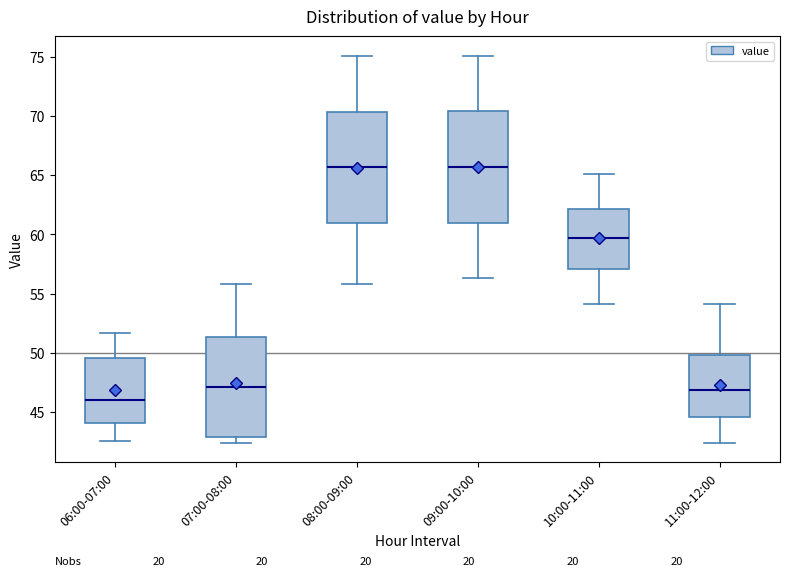

Reading left to right, transcribe this box plot: for each box, give where its median line is, the range the box spans, and where its two whiskers end, as read against the y-axis. The values are not printed on the chart, so give them approximately, as read against the axis.

06:00-07:00: median 46.0, box 44.0 to 49.5, whiskers 42.5 to 51.5
07:00-08:00: median 47.0, box 43.0 to 51.5, whiskers 42.5 to 56.0
08:00-09:00: median 65.5, box 61.0 to 70.5, whiskers 56.0 to 75.0
09:00-10:00: median 65.5, box 61.0 to 70.5, whiskers 56.5 to 75.0
10:00-11:00: median 59.5, box 57.0 to 62.0, whiskers 54.0 to 65.0
11:00-12:00: median 47.0, box 44.5 to 50.0, whiskers 42.5 to 54.0